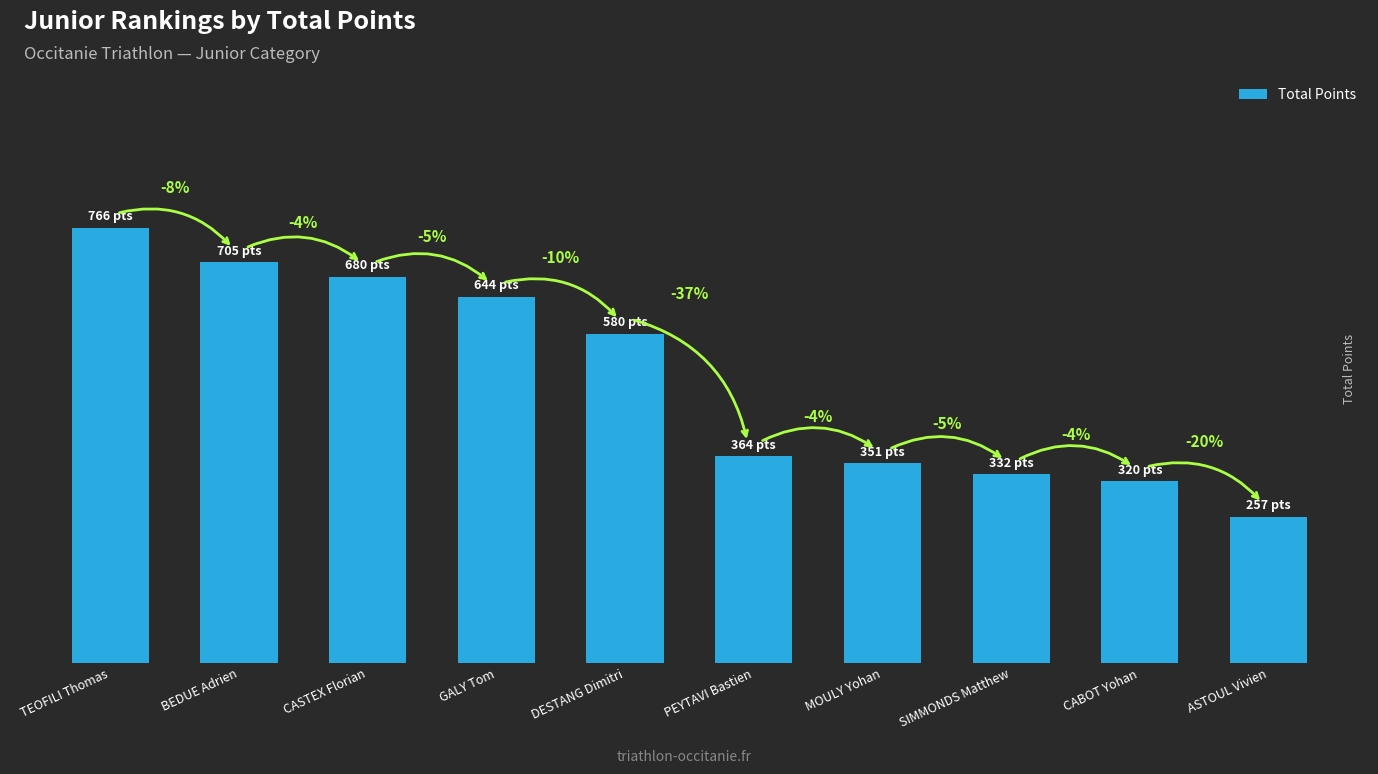

The value at SIMMONDS Matthew is 574.4. True or false?

False